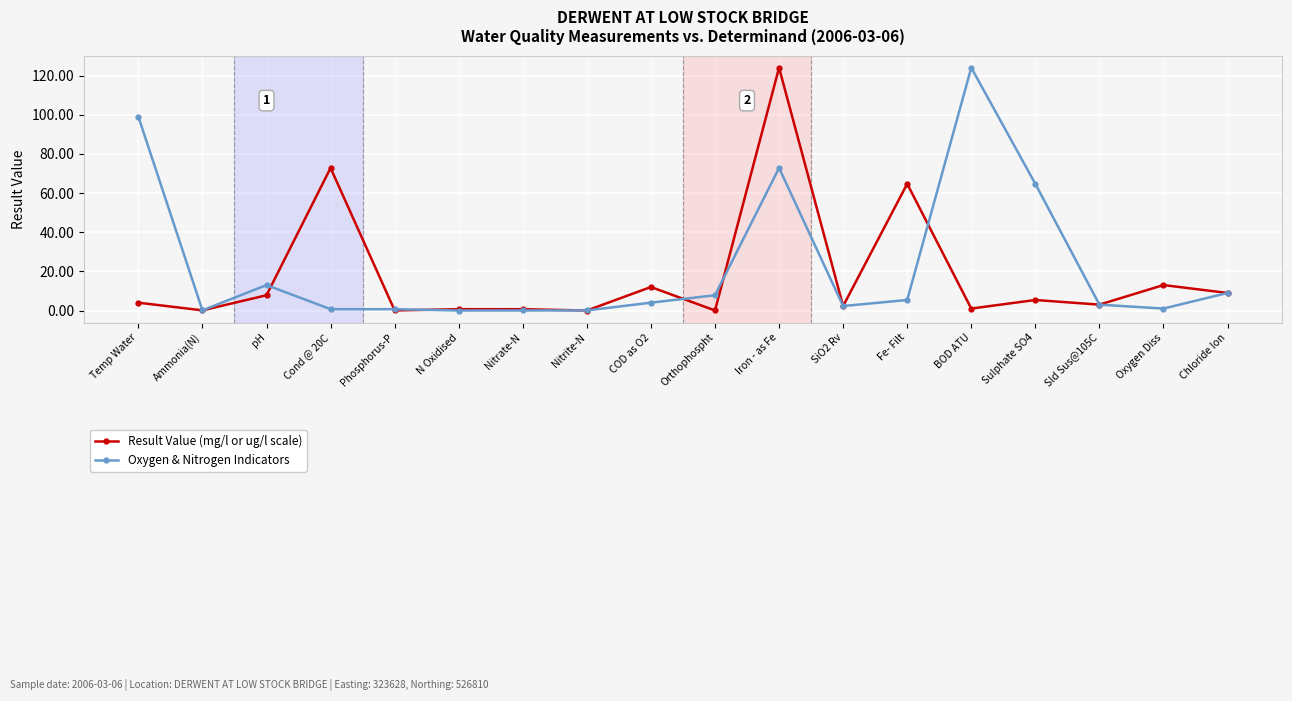

Read the Result Value (mg/l or ug/l scale) value at pH.

7.8